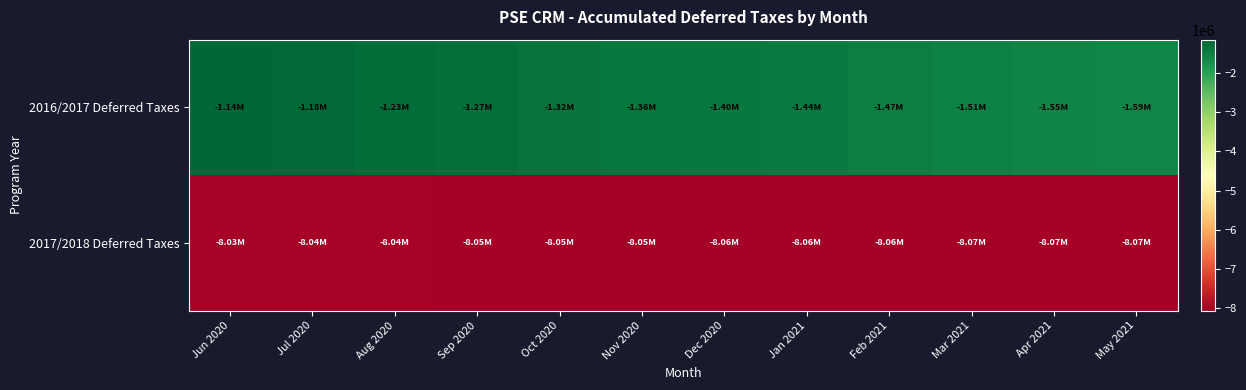

Which has a higher value, Jul 2020 or Feb 2021?

Jul 2020